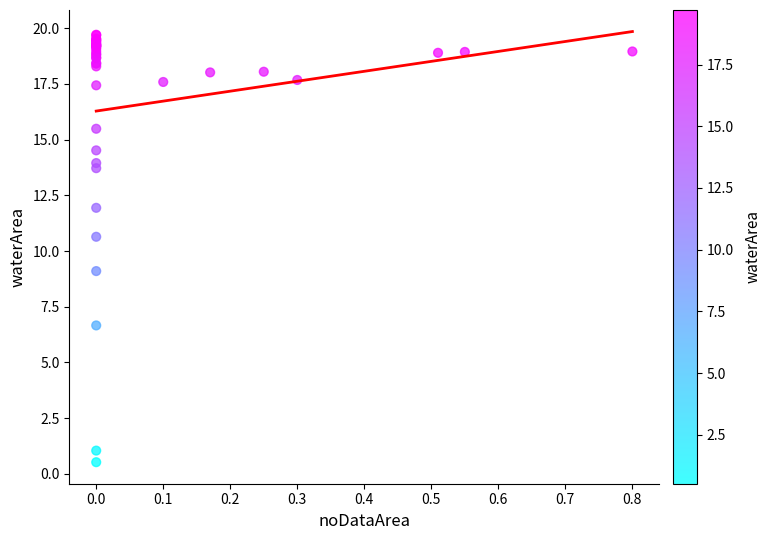

What Y value in the scatter plot is closest to 10?

10.6